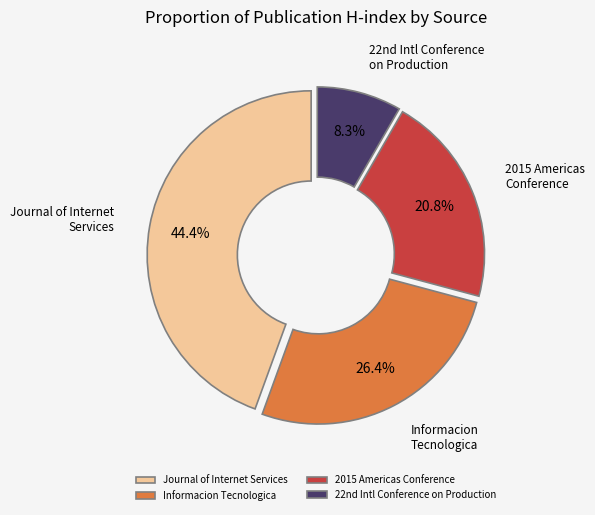

What percentage do Journal of Internet Services and 2015 Americas Conference together represent?

65.3%